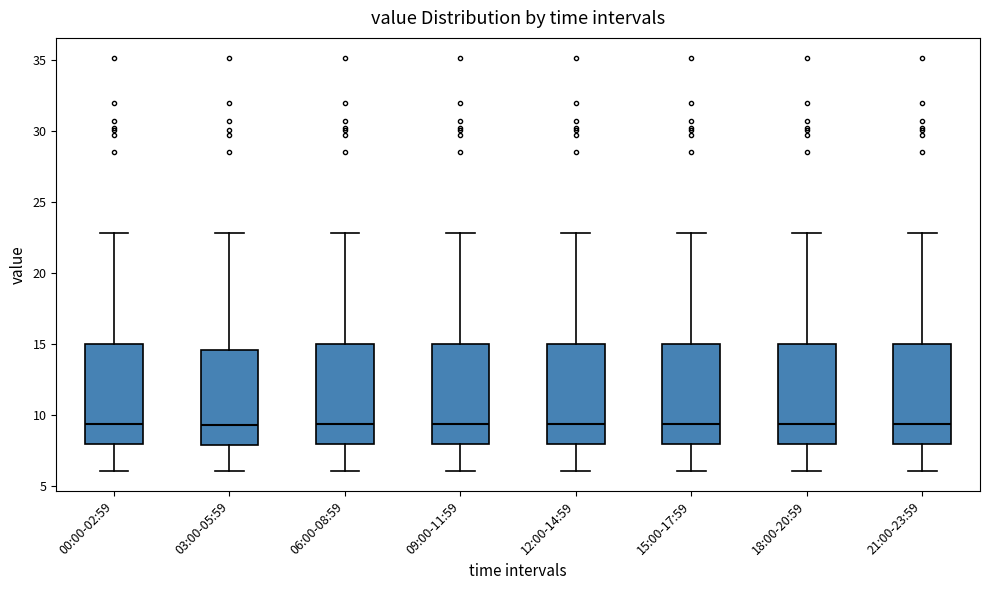

Reading left to right, read every box against the y-axis: the position of its median line, the range the box covers, and the ends of its whiskers. The values are not printed on the chart, so give them approximately, as read against the axis.

00:00-02:59: median 9.5, box 8.0 to 15.0, whiskers 6.0 to 23.0
03:00-05:59: median 9.5, box 8.0 to 14.5, whiskers 6.0 to 23.0
06:00-08:59: median 9.5, box 8.0 to 15.0, whiskers 6.0 to 23.0
09:00-11:59: median 9.5, box 8.0 to 15.0, whiskers 6.0 to 23.0
12:00-14:59: median 9.5, box 8.0 to 15.0, whiskers 6.0 to 23.0
15:00-17:59: median 9.5, box 8.0 to 15.0, whiskers 6.0 to 23.0
18:00-20:59: median 9.5, box 8.0 to 15.0, whiskers 6.0 to 23.0
21:00-23:59: median 9.5, box 8.0 to 15.0, whiskers 6.0 to 23.0